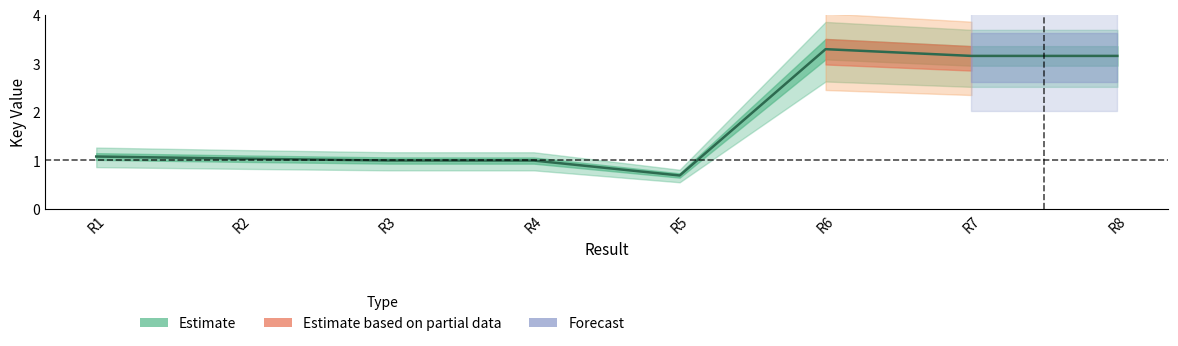

What value does the data have at R5?

0.7